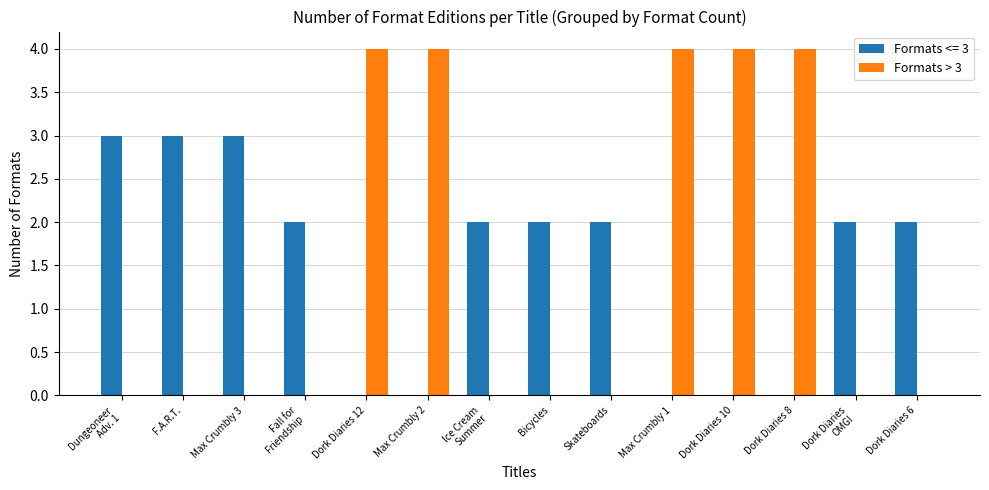

Is it true that Formats <= 3 equals 2 at Skateboards?

True